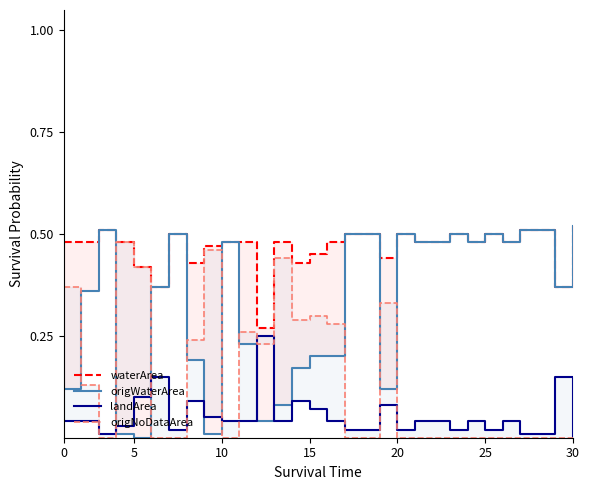

Between which two adjacent categories do origWaterArea and origNoDataArea first intersect?

0 and 5